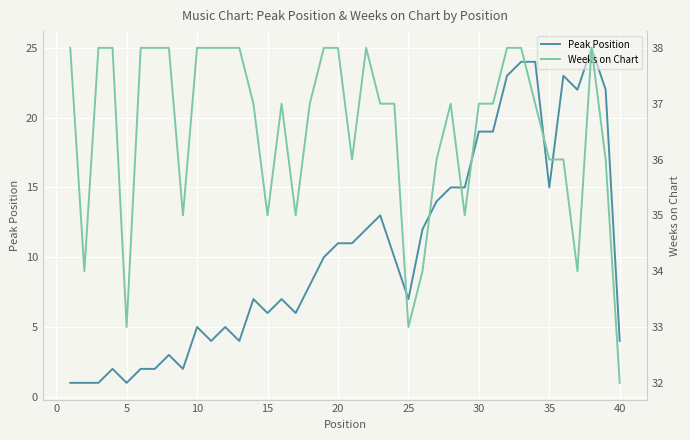

Is this an area chart (filled region under the line)?

No